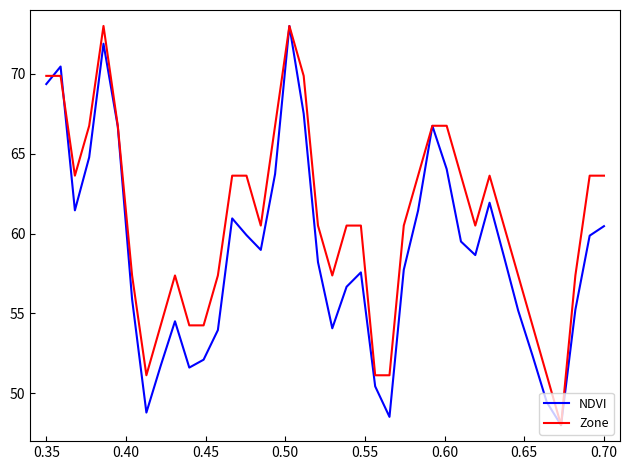

Rank the series by their average value, from highest to lowest.

Zone, NDVI